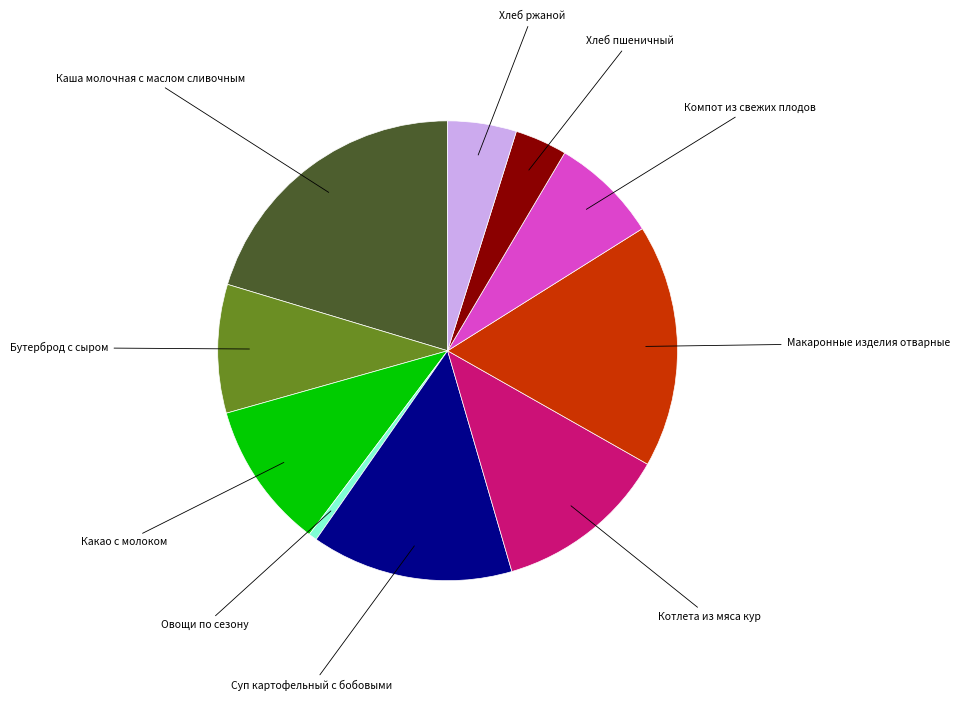

Is there a majority slice in this chart?

No